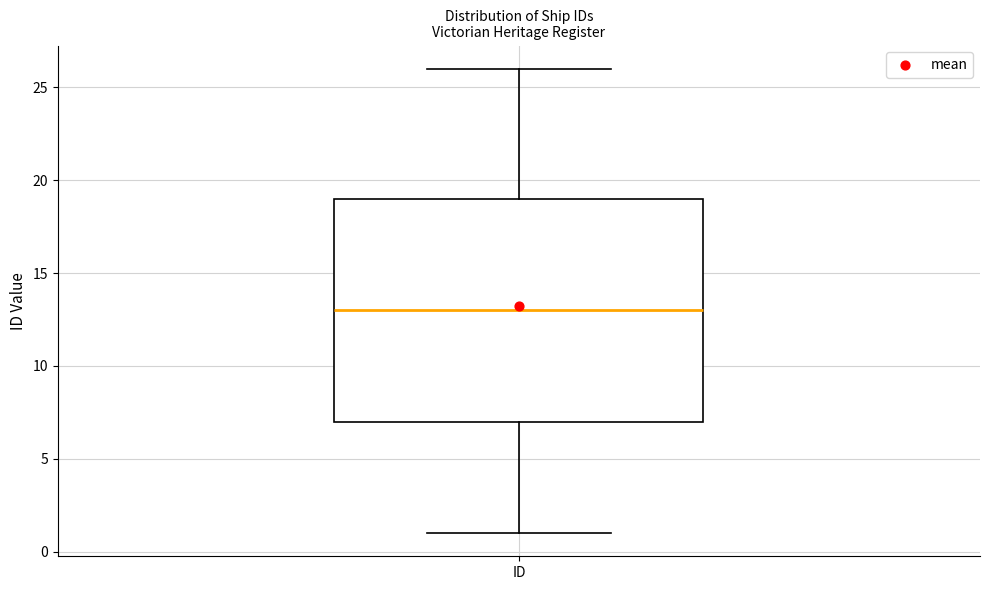

Transcribe this box plot: give where the median line is, the range the box spans, and where the two whiskers end, as read against the y-axis. The values are not printed on the chart, so give them approximately, as read against the axis.

median 13, box 7 to 19, whiskers 1 to 26